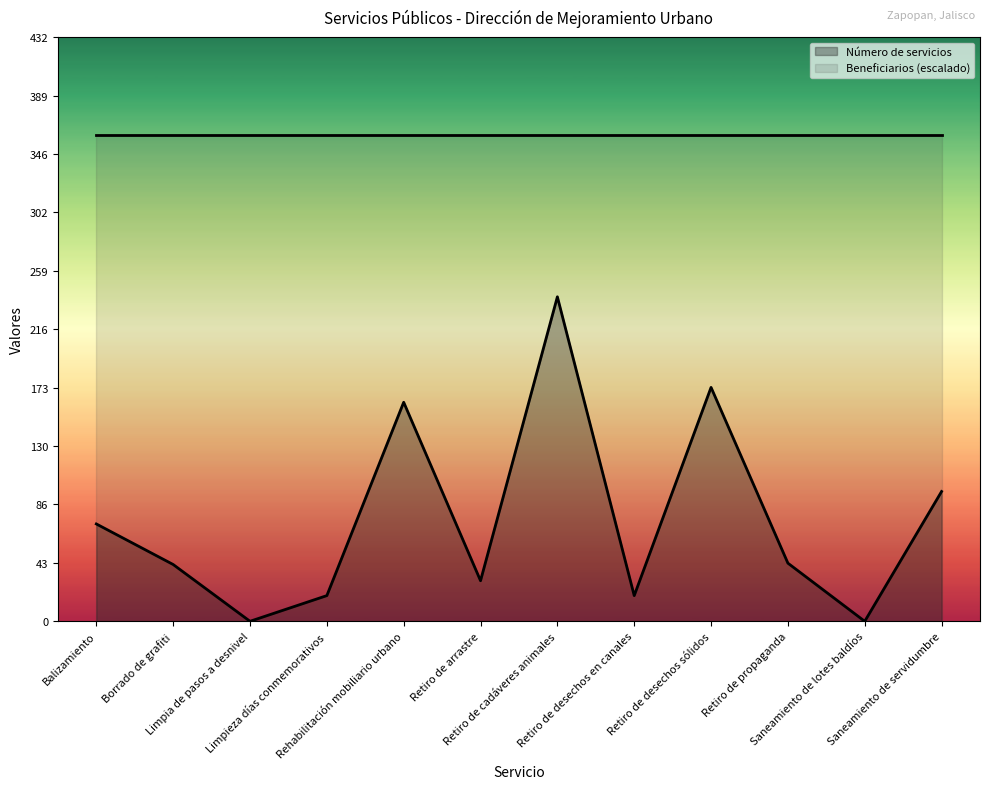

Where does the data first go above 43?

Balizamiento